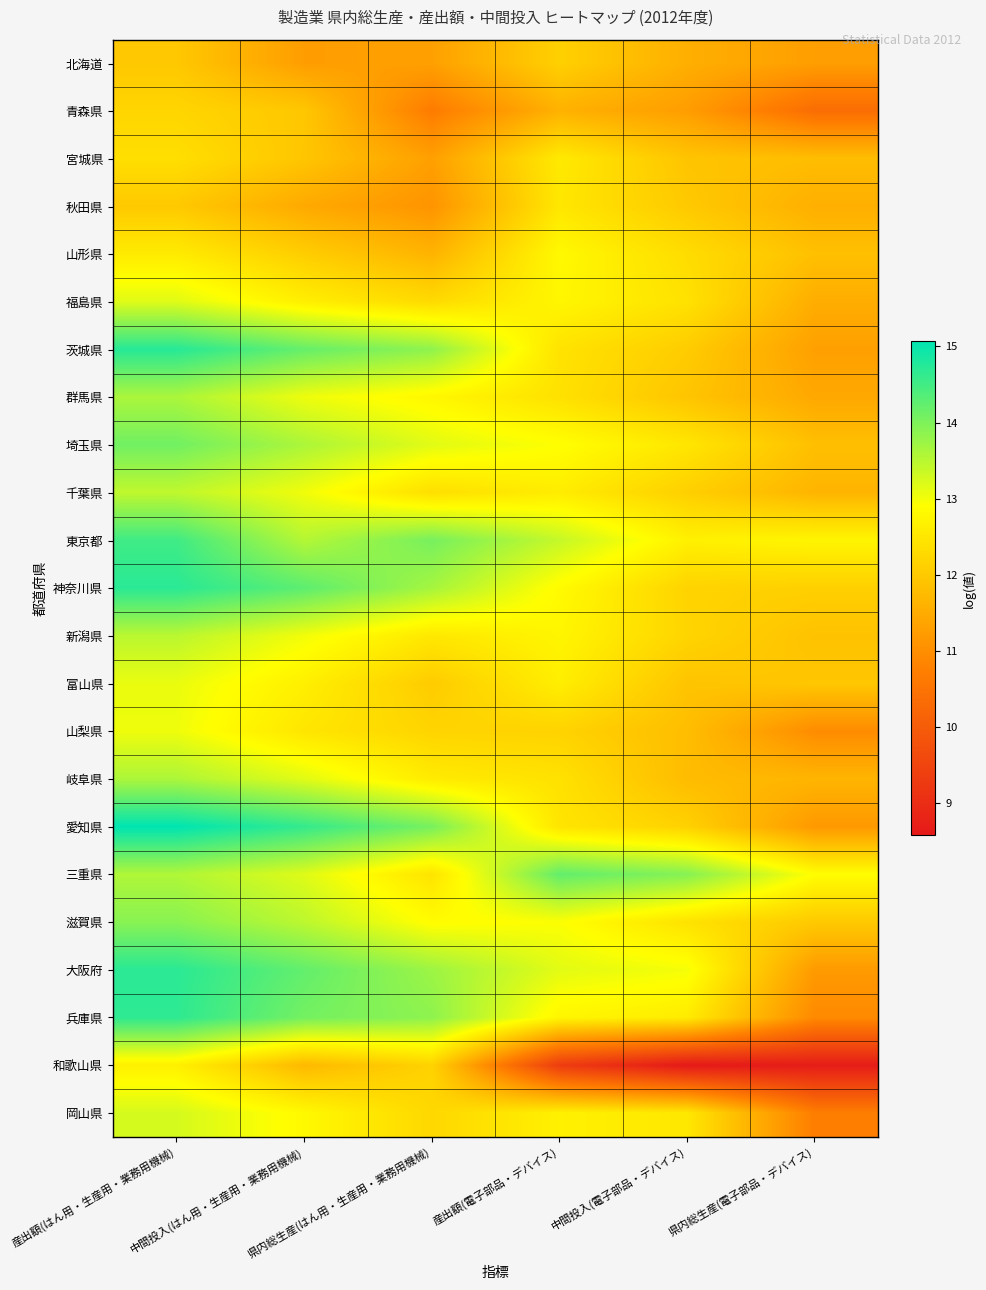

Rank the series by their maximum value, from highest to lowest.

愛知県, 茨城県, 神奈川県, 大阪府, 兵庫県, 東京都, 三重県, 埼玉県, 滋賀県, 群馬県, 岐阜県, 新潟県, 千葉県, 岡山県, 福島県, 富山県, 山梨県, 山形県, 和歌山県, 宮城県, 秋田県, 青森県, 北海道